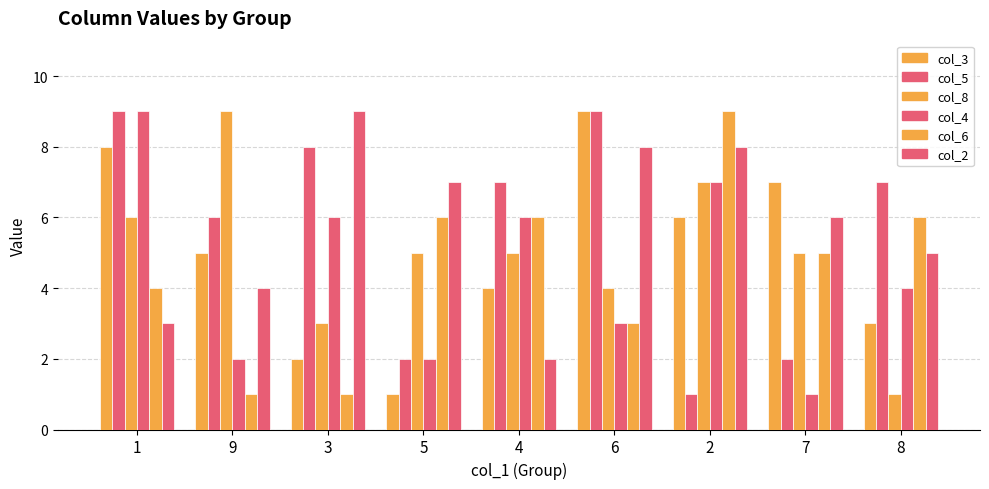

Count the number of data series in this chart.

6